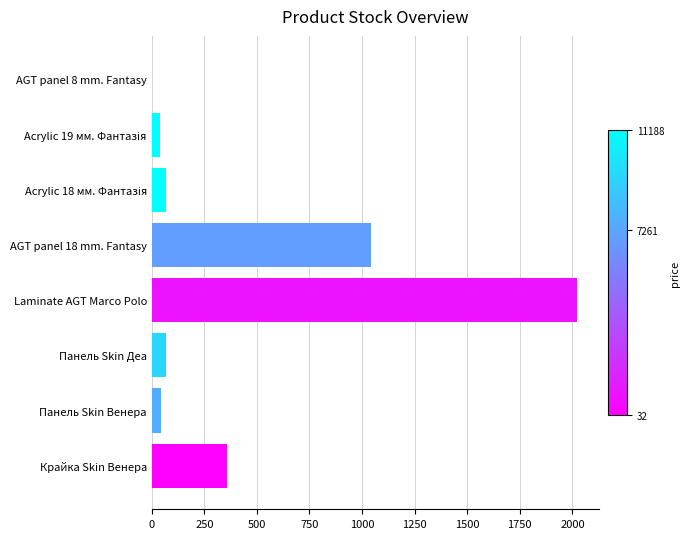

True or false: the data shows 44 at Панель Skin Венера.

True